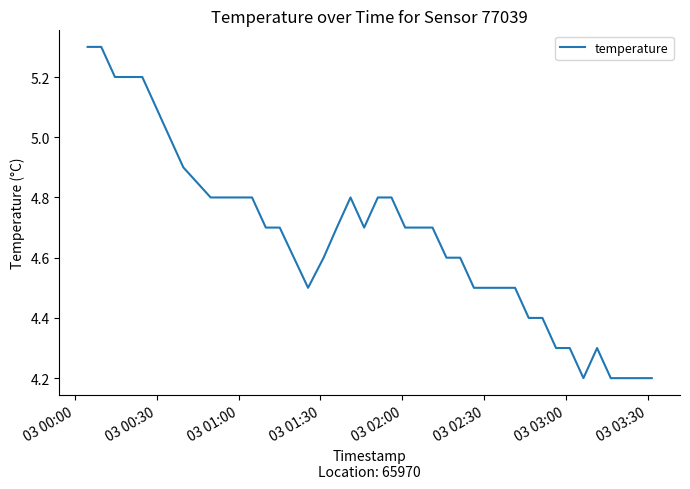

What is the average value?

4.7